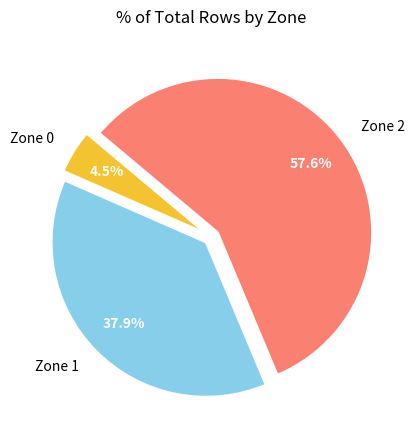

What is the ratio of the value at Zone 1 to the value at Zone 2?

0.7